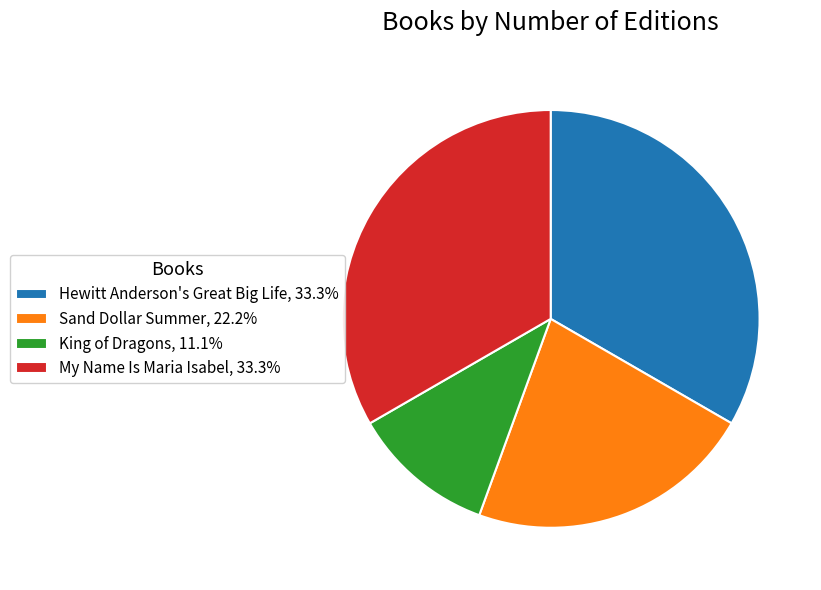

Approximately how many times larger is the value at Hewitt Anderson's Great Big Life, 33.3% compared to King of Dragons, 11.1%?

3.0